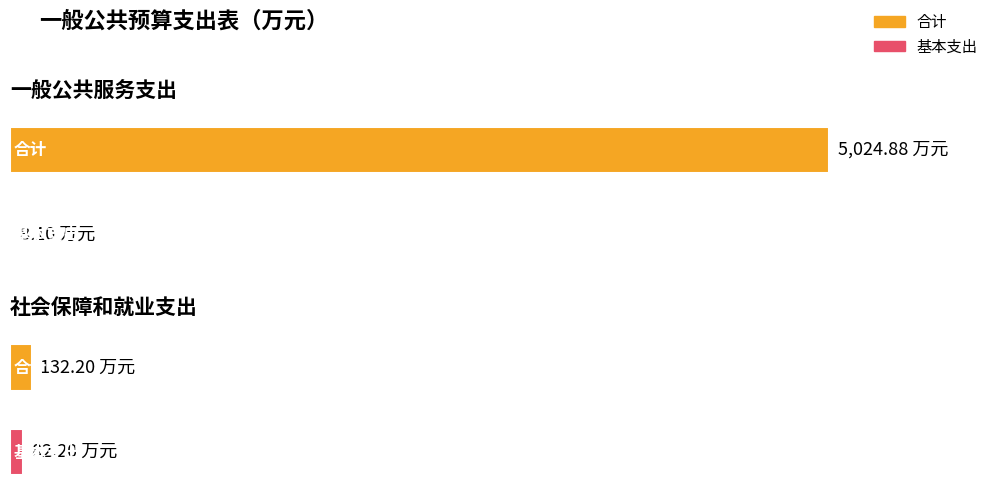

Which label corresponds to the smallest value in the chart?

一般公共服务支出